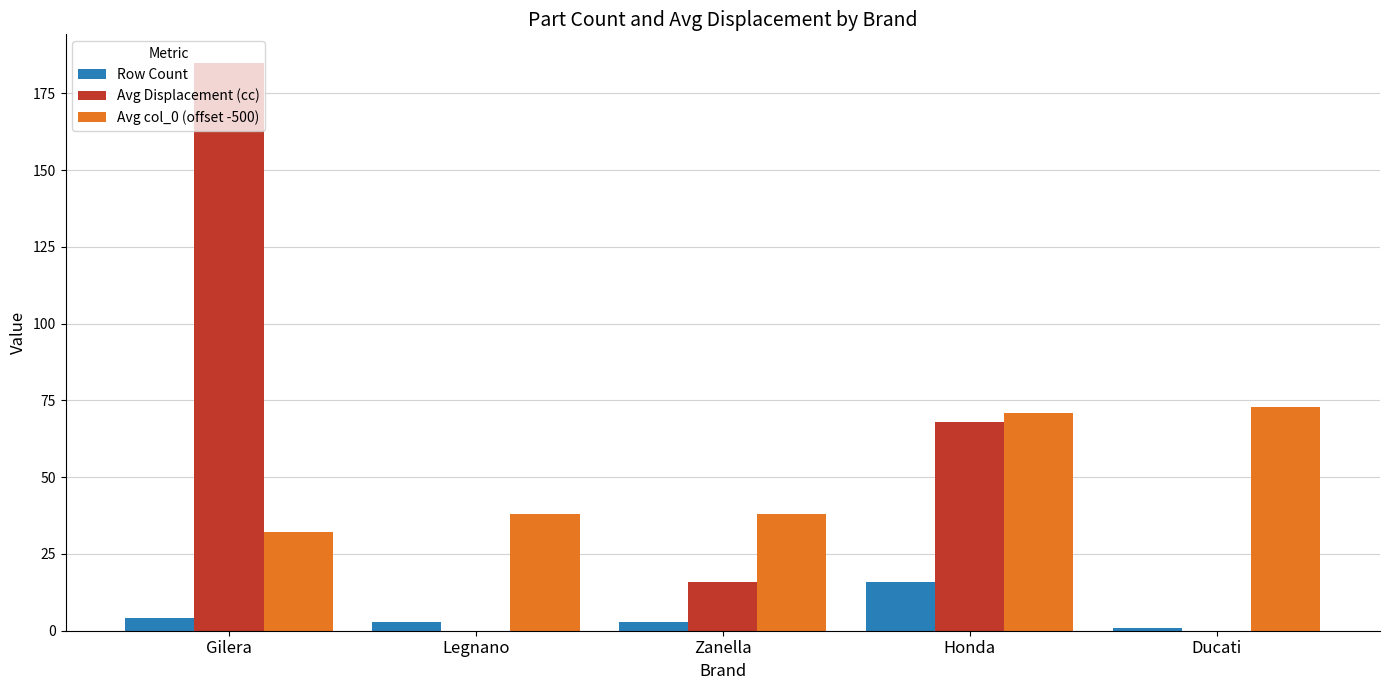

Reading right to left, transcribe all the data shown in this chart.

Row Count: 1	16	3	3	4
Avg Displacement (cc): 0	68	16	0	185
Avg col_0 (offset -500): 73	71	38	38	32